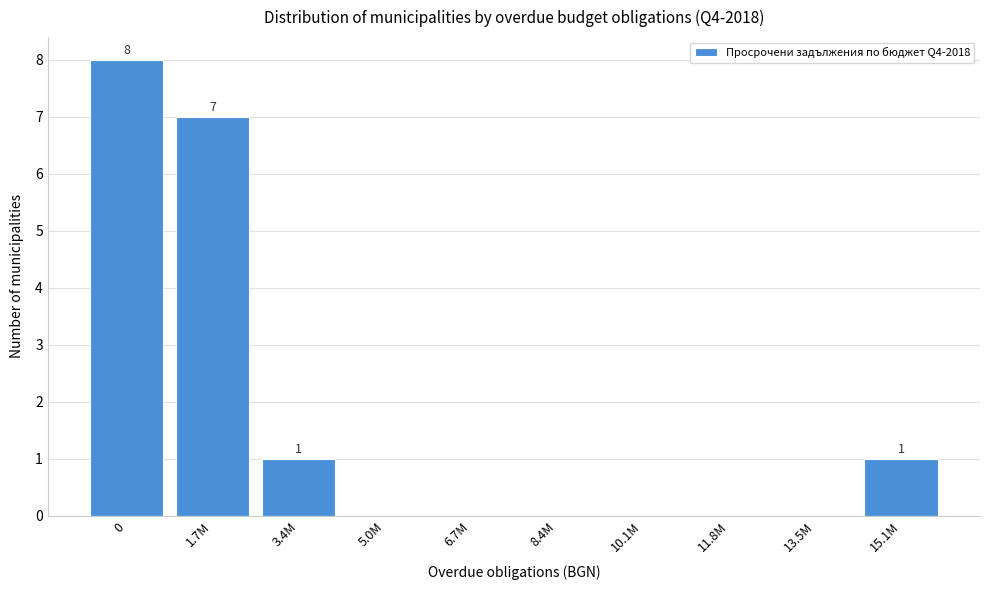

Reading right to left, extract all data points from this chart.

15.1M=1	13.5M=0	11.8M=0	10.1M=0	8.4M=0	6.7M=0	5.0M=0	3.4M=1	1.7M=7	0=8